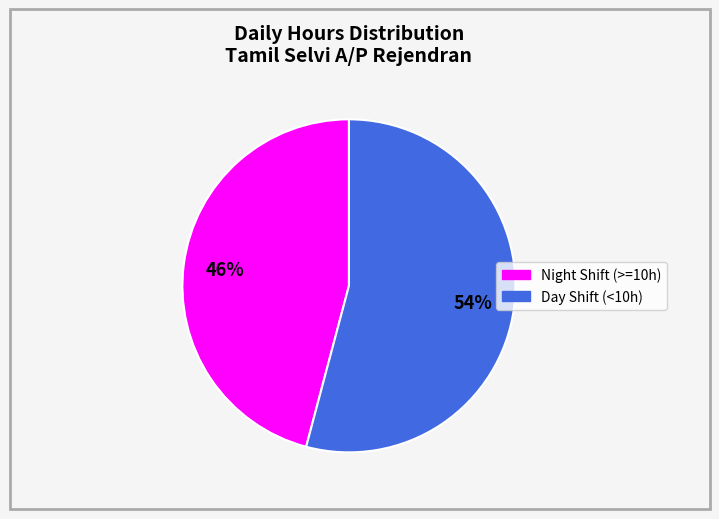

Is there a majority slice in this chart?

Yes